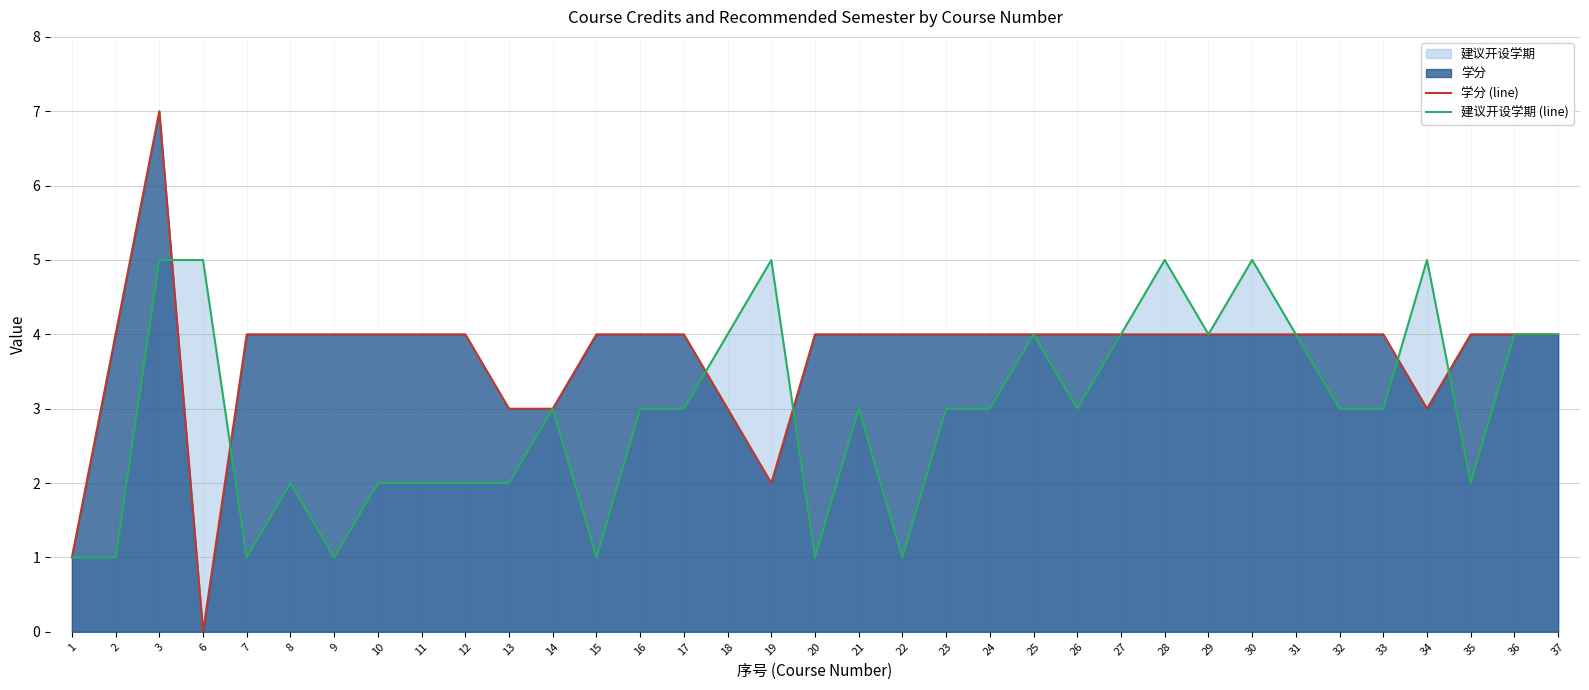

Reading left to right, what are all the values shown in this chart?

学分 (line): 1	4	7	0	4	4	4	4	4	4	3	3	4	4	4	3	2	4	4	4	4	4	4	4	4	4	4	4	4	4	4	3	4	4	4
建议开设学期 (line): 1	1	5	5	1	2	1	2	2	2	2	3	1	3	3	4	5	1	3	1	3	3	4	3	4	5	4	5	4	3	3	5	2	4	4